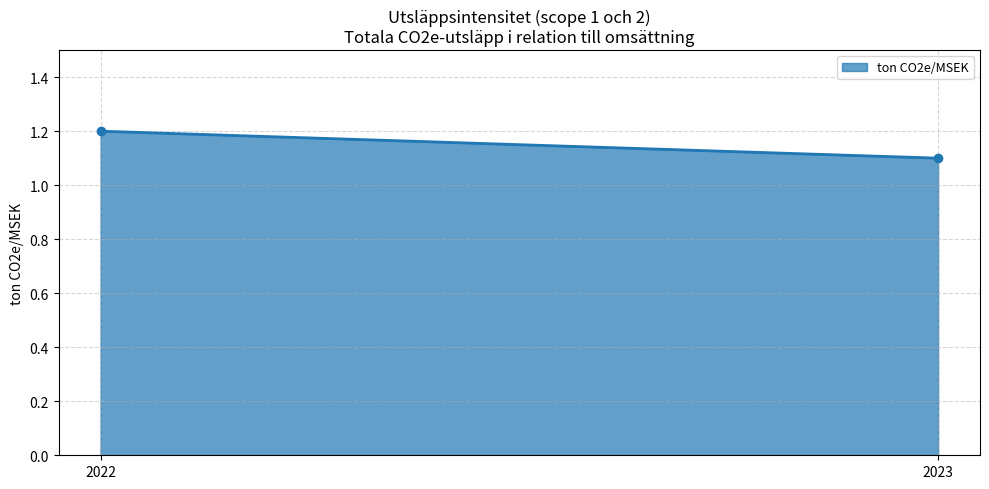

Reading left to right, list all the values displayed in this chart.

1.2	1.1